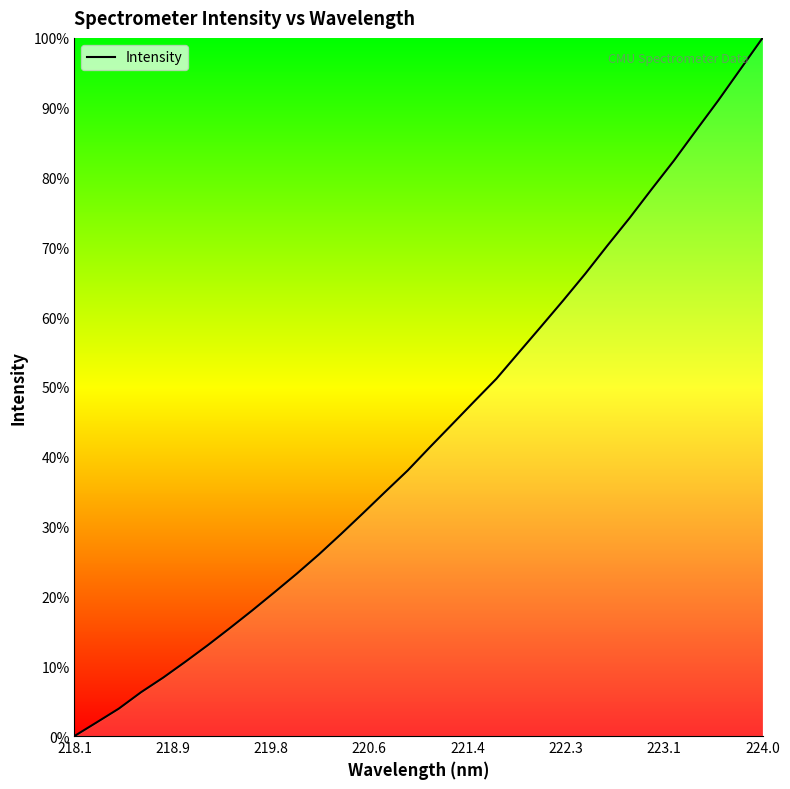

What is the maximum value shown in the chart?

100.0